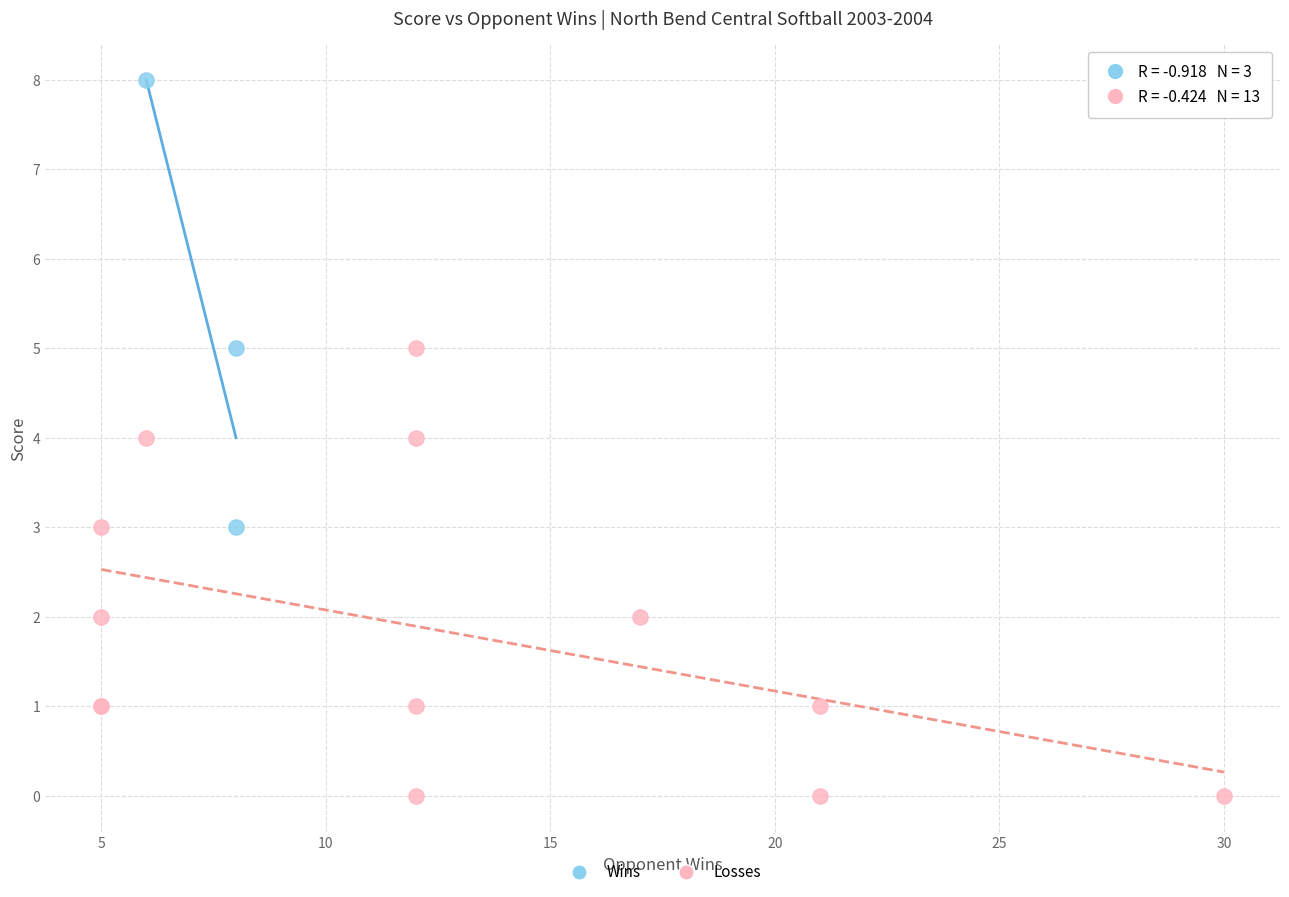

What are all the series names shown in the legend?

Wins, Losses